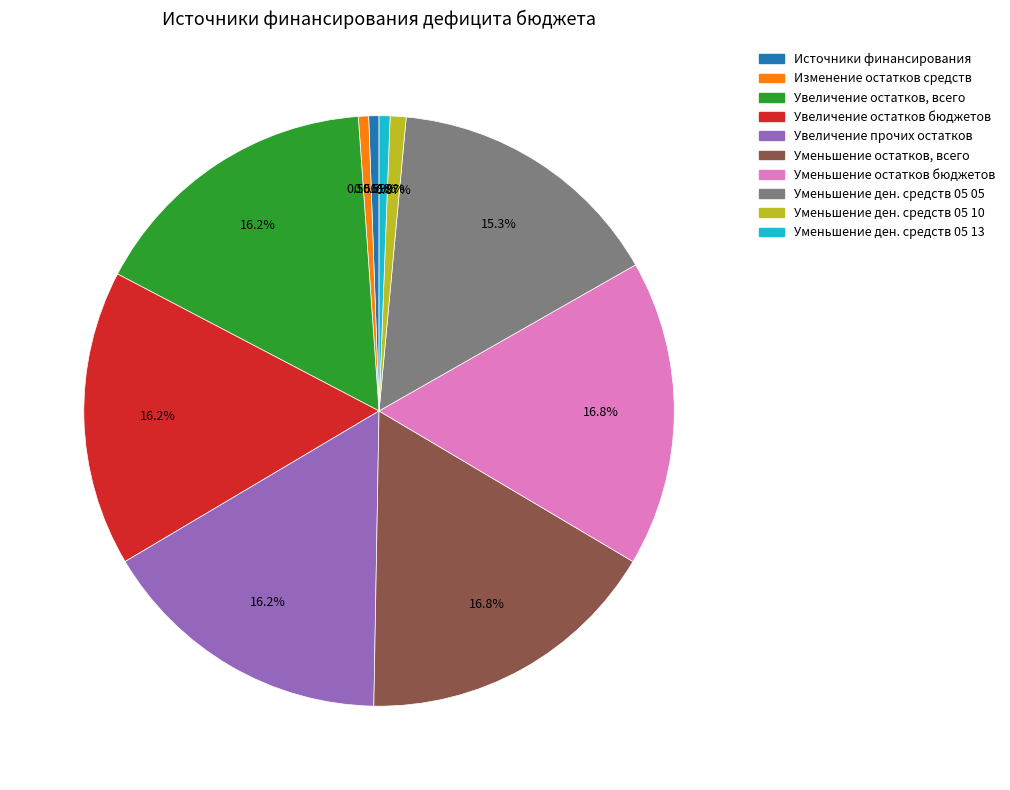

Is there any slice that represents more than half of the pie?

No